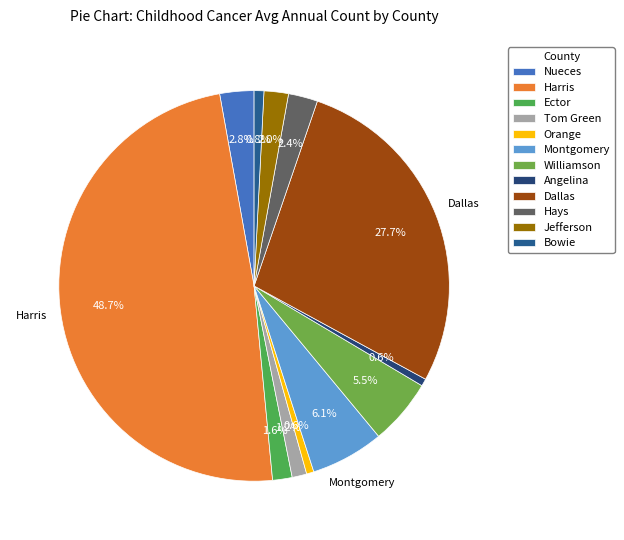

To the nearest percent, what is the difference between the largest and smallest slice percentages?

48%